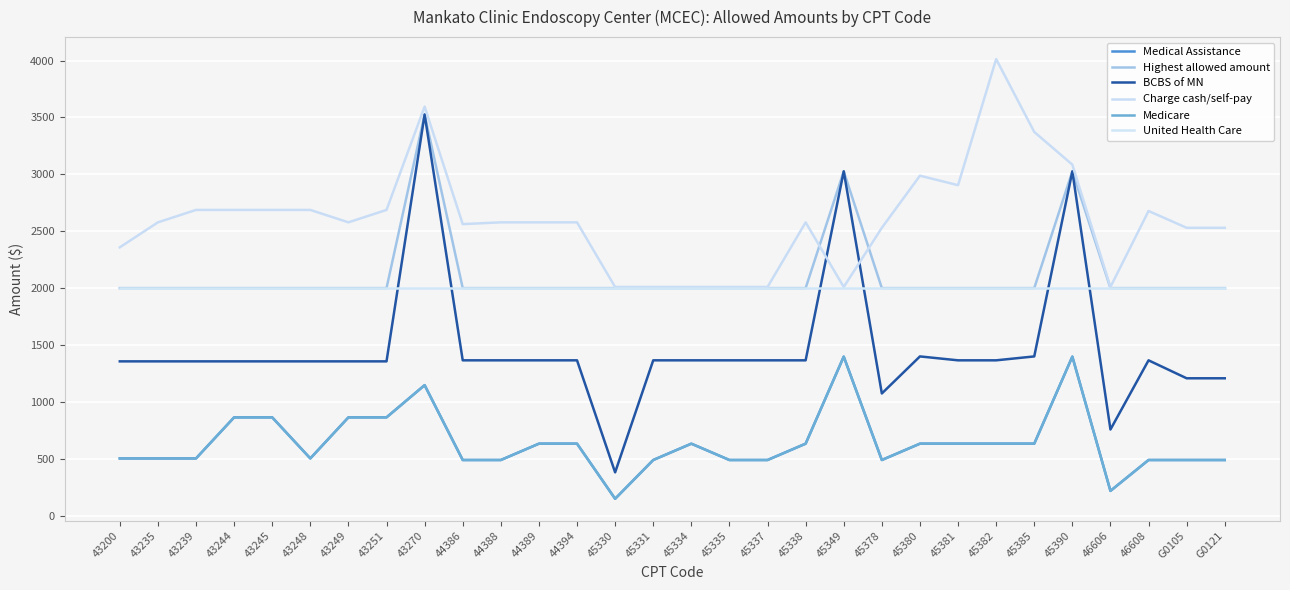

Does the chart have visible grid lines?

Yes